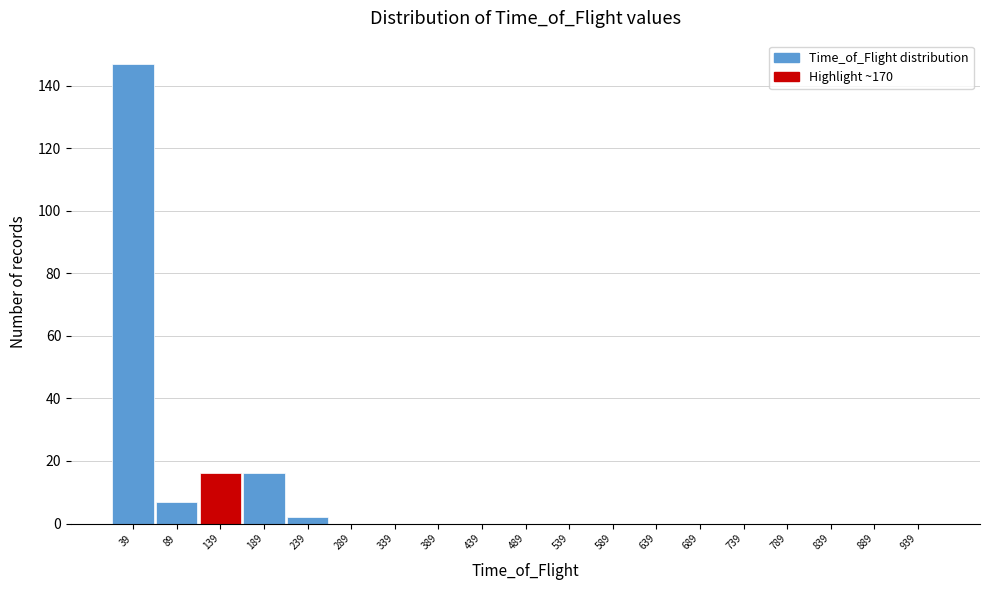

Reading right to left, what are all the values shown in this chart?

939=0	889=0	839=0	789=0	739=0	689=0	639=0	589=0	539=0	489=0	439=0	389=0	339=0	289=0	239=2	189=16	139=16	89=7	39=147